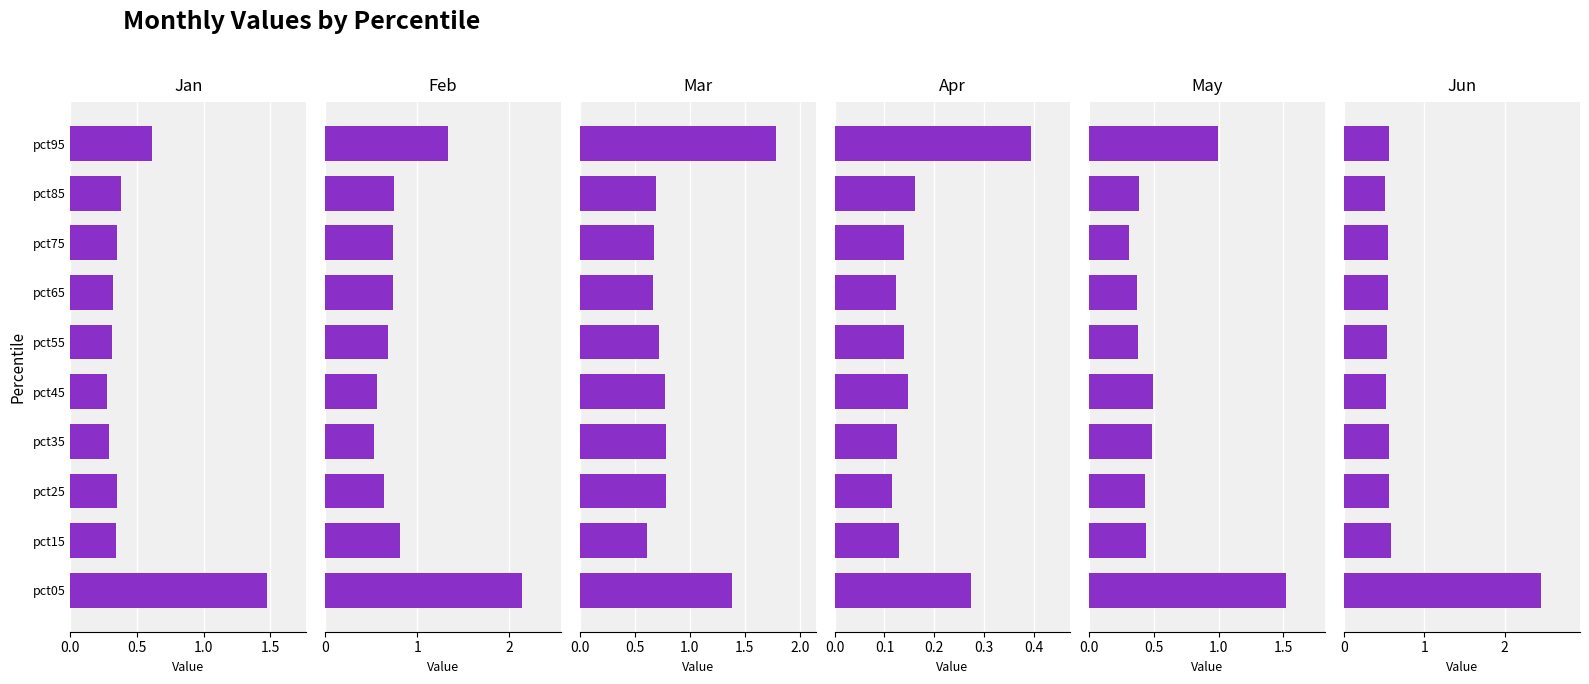

What is the total value across all series at pct55?

2.8